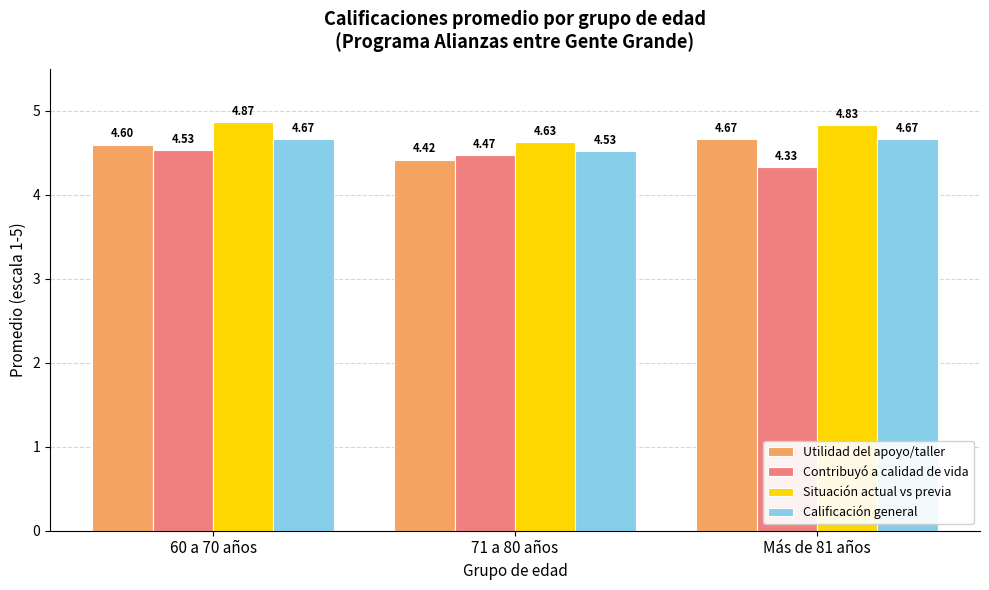

How many bars are there in total?

12